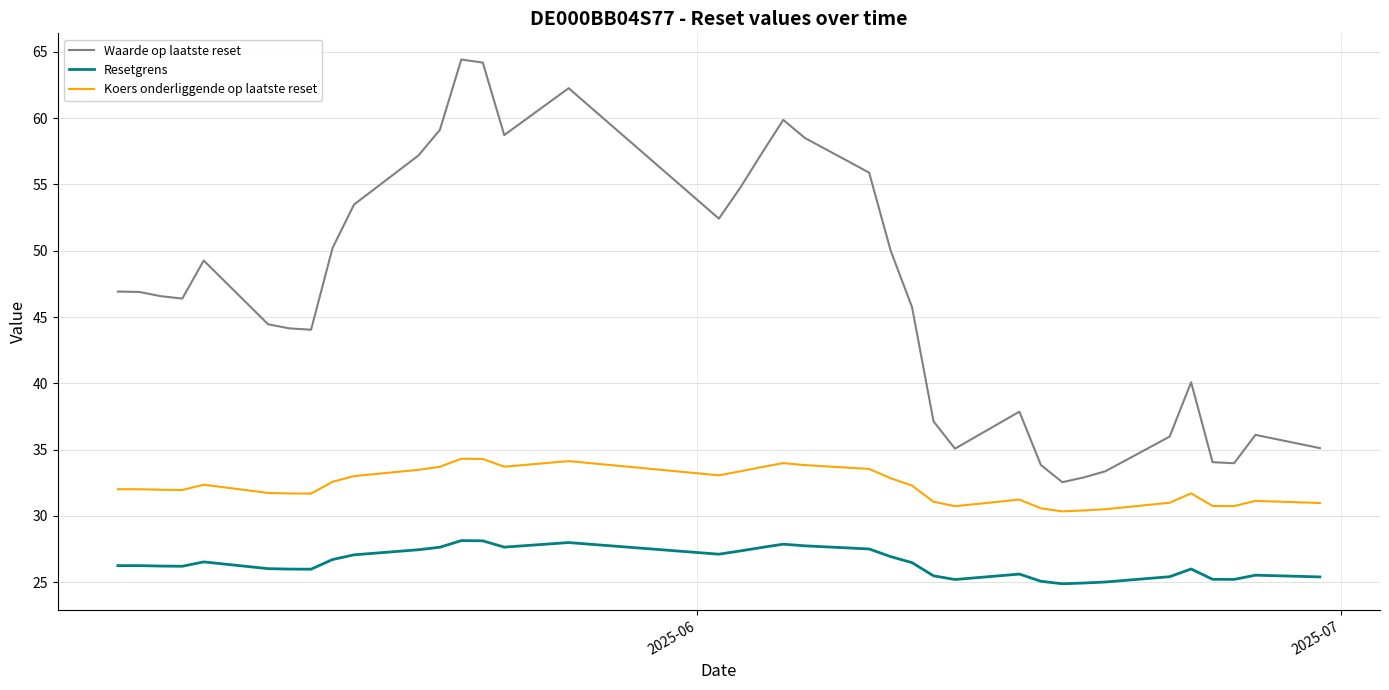

What is the difference between the maximum and minimum values in the Koers onderliggende op laatste reset series?

4.0